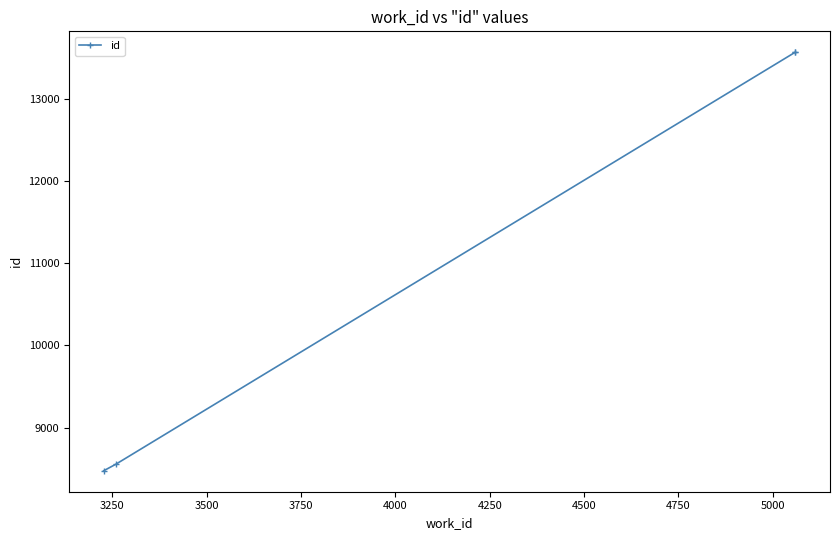

What is the smallest value displayed?

8475